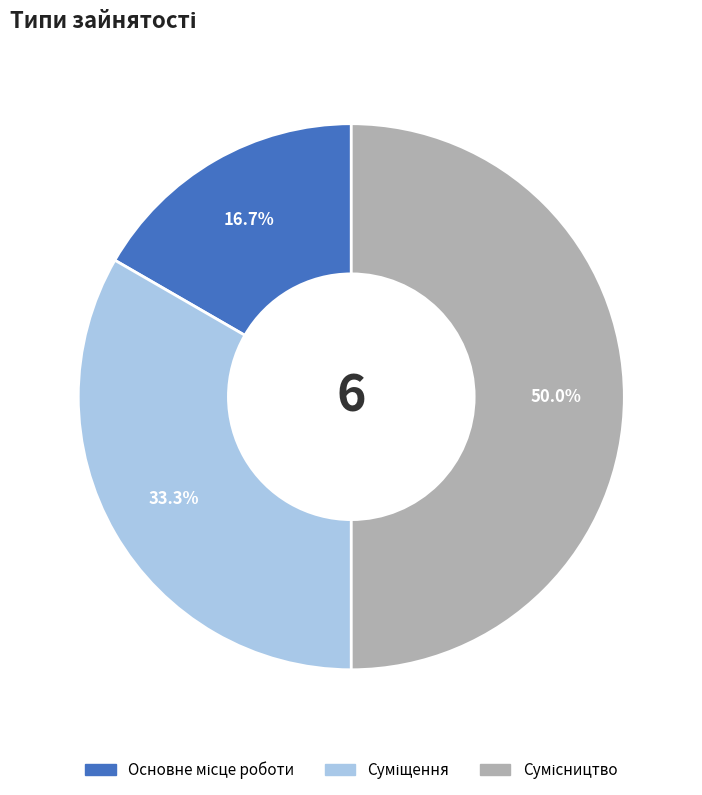

The Сумісництво slice represents 50% of the pie. True or false?

True